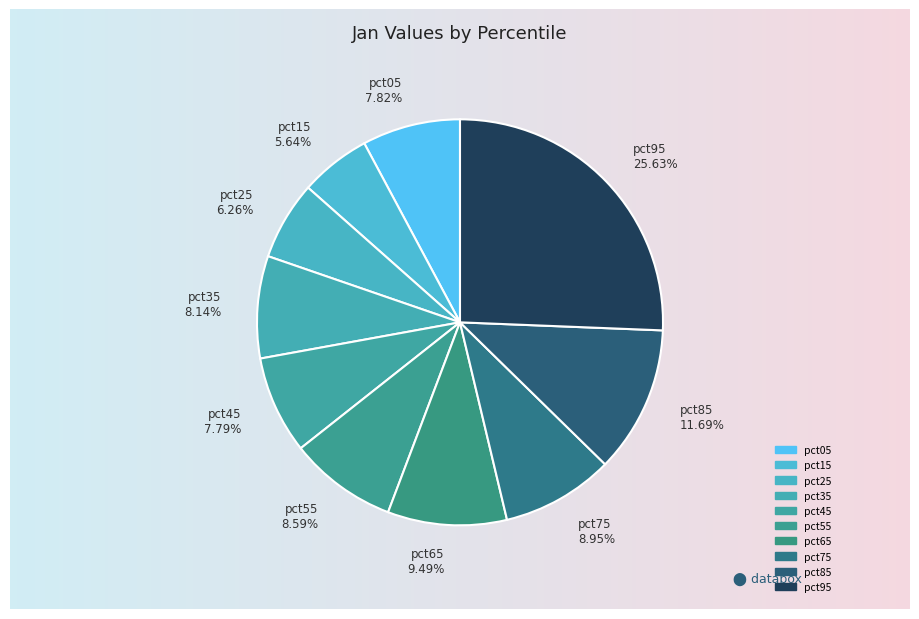

To the nearest percent, what portion does pct45 represent?

8%